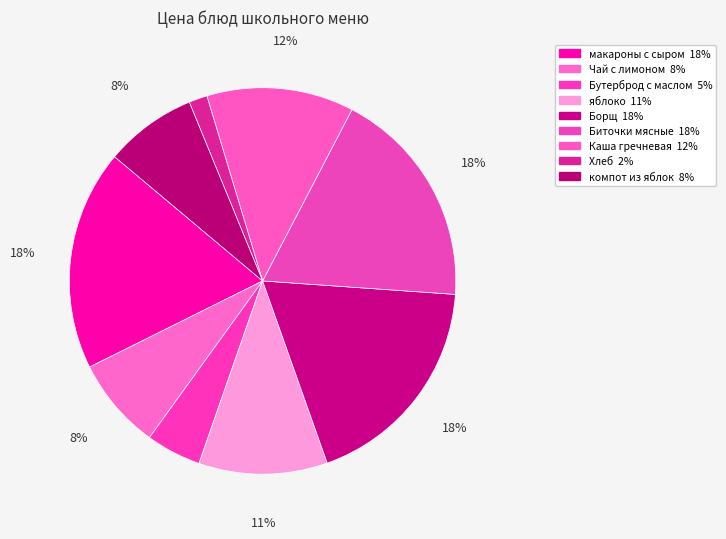

To the nearest percent, what percentage of the pie is яблоко?

11%